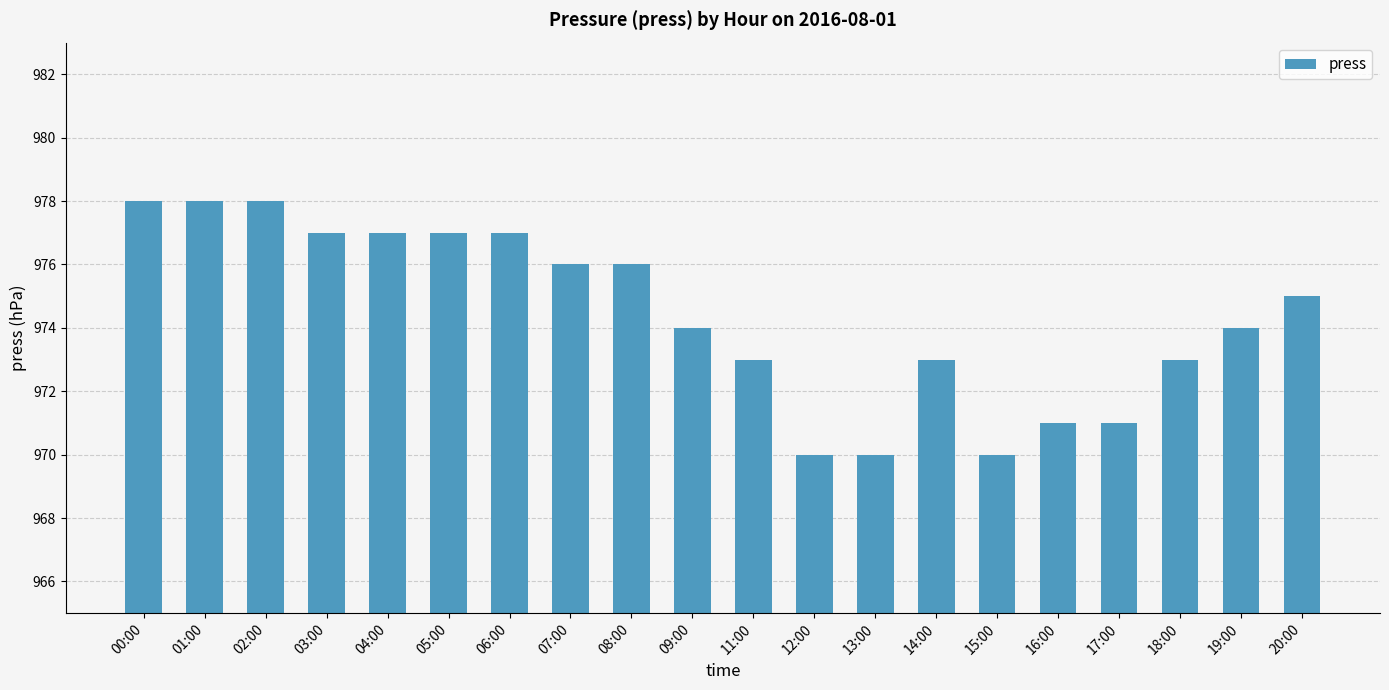

How many bars are there in total?

20